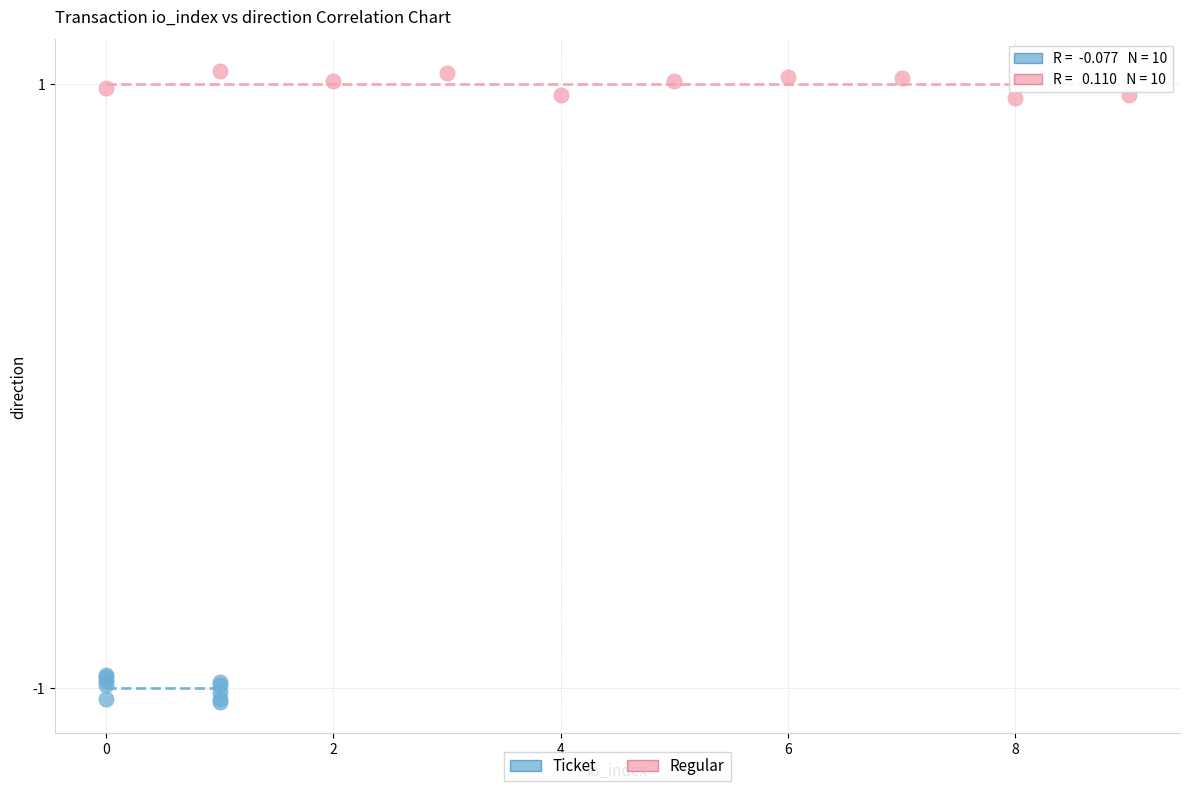

Which series contains the highest Y value?

Regular